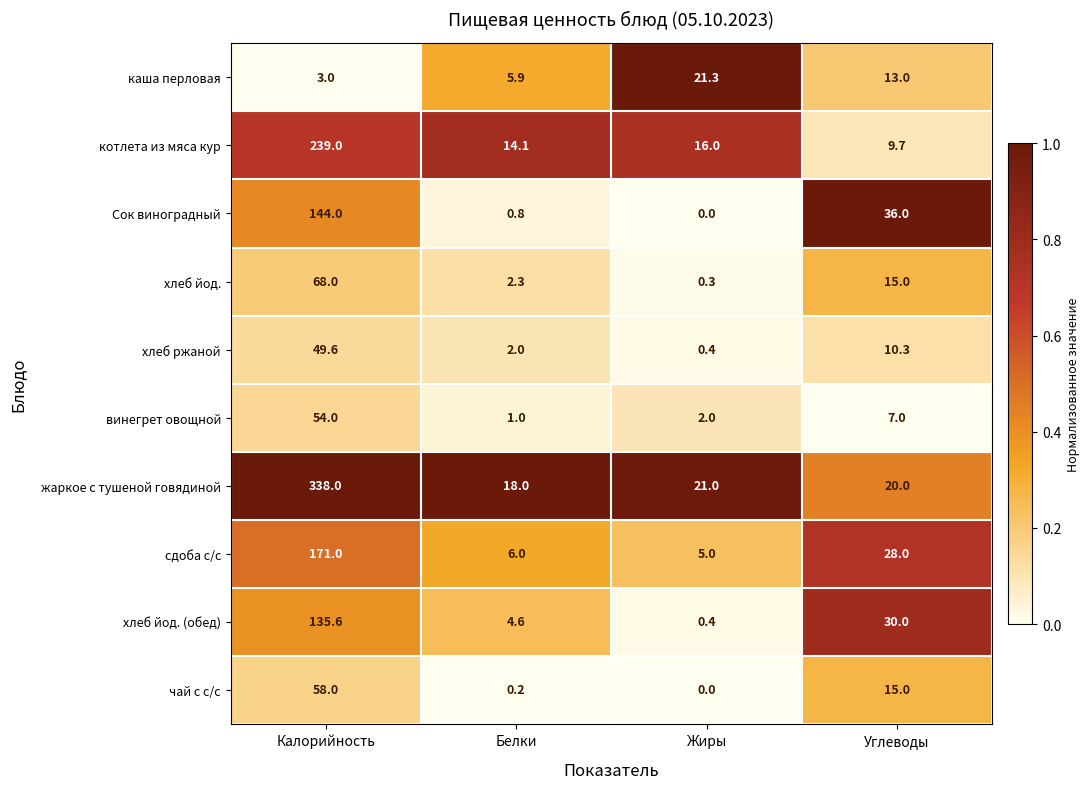

Which series has the widest spread of values?

жаркое с тушеной говядиной